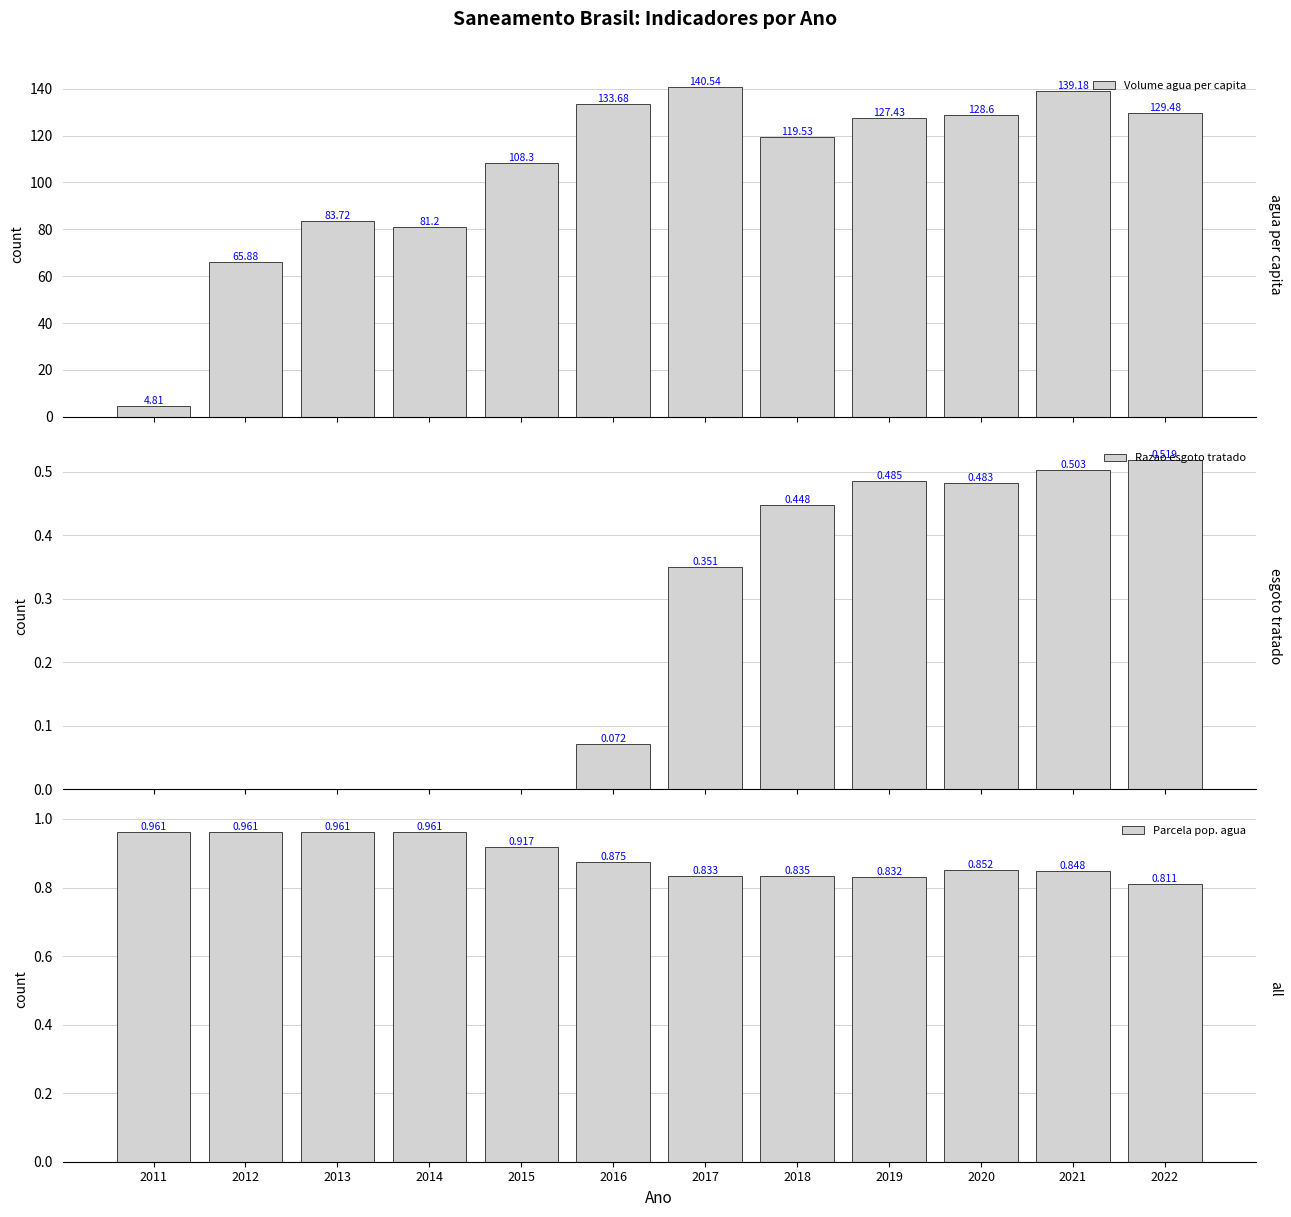

What is the average value of the Volume agua per capita series?

105.2